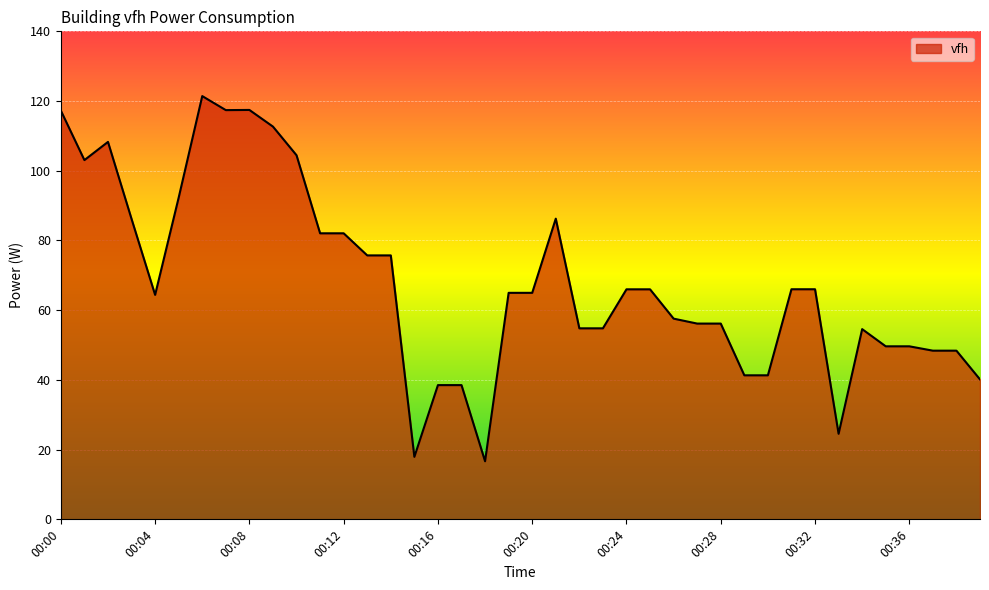

What is the smallest value displayed?

16.7